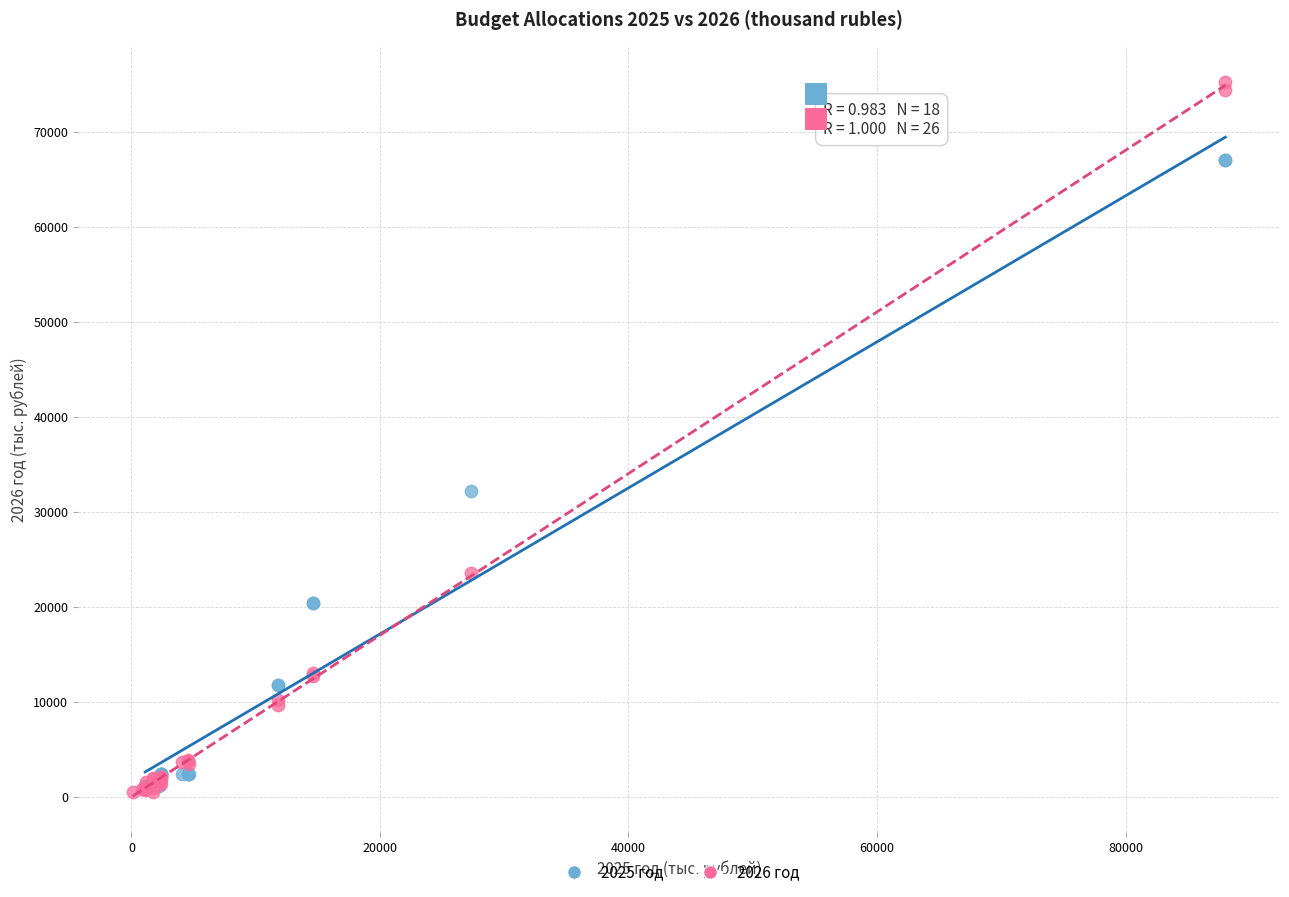

Which series reaches the maximum Y coordinate?

2026 год